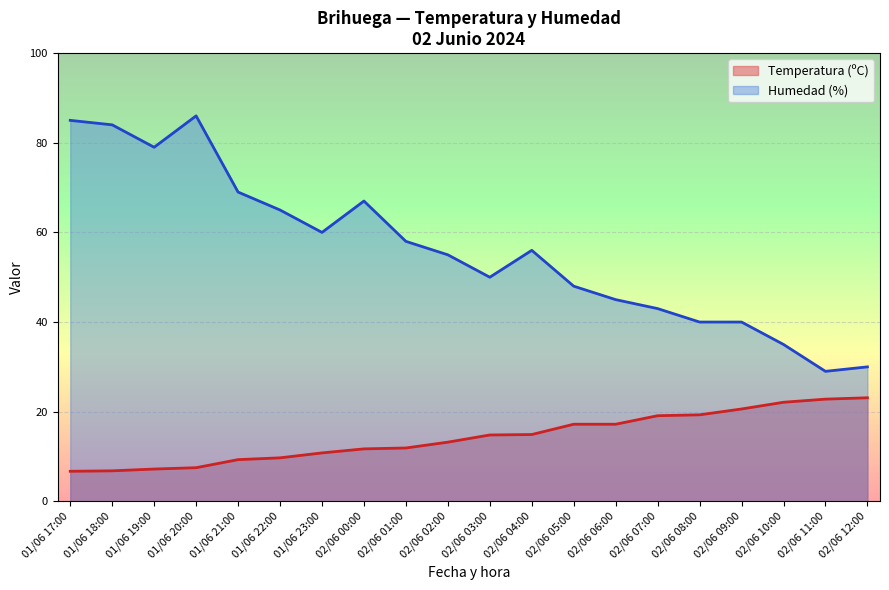

Which category has the highest value across all series?

01/06 20:00